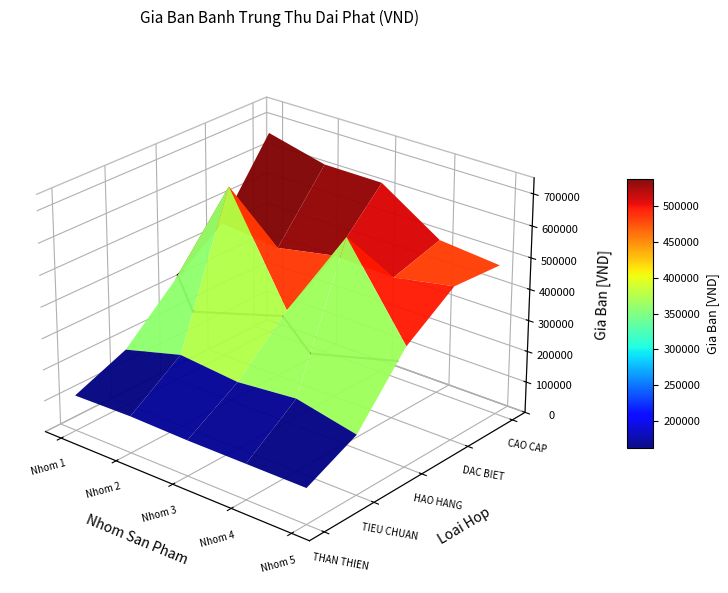

Reading left to right, extract all data points from this chart.

001: 0=114000	1=118000	2=114000	3=114000	4=114000
101: 0=181000	1=232000	2=214000	3=232000	4=191000
201: 0=328000	1=690000	2=362000	3=654000	4=382000
301: 0=442000	1=423000	2=460000	3=454000	4=490000
601: 0=668000	1=622000	2=621000	3=498000	4=480000